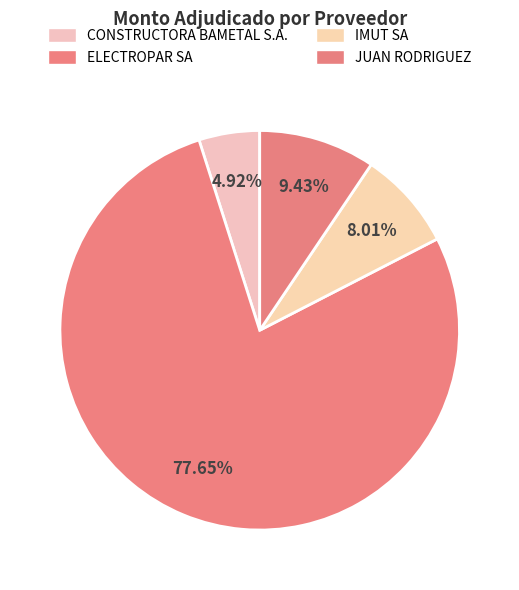

How many segments does this pie chart have?

4